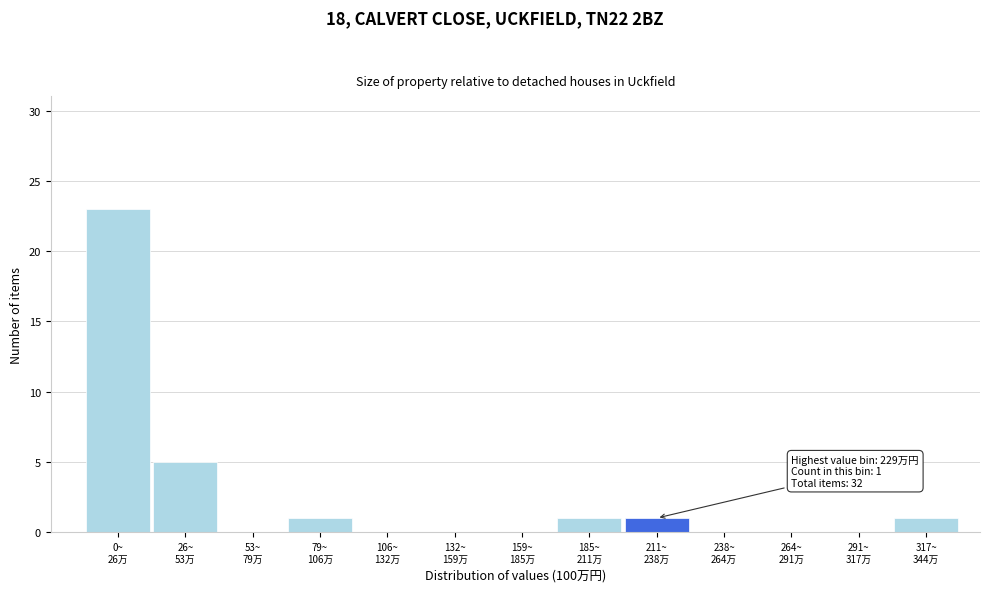

What is the maximum value shown in the chart?

23